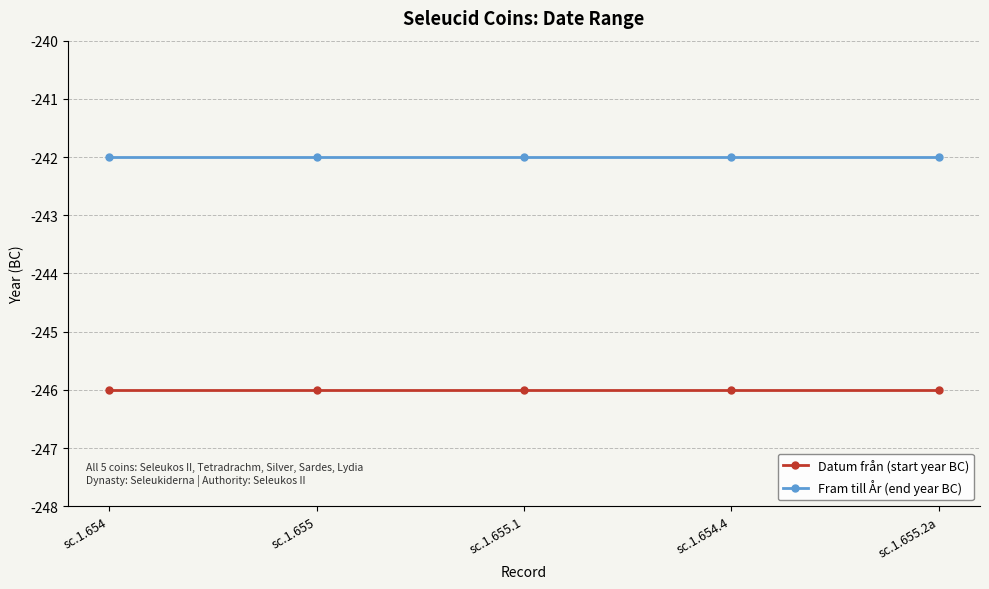

Reading left to right, transcribe all the data shown in this chart.

Datum från (start year BC): sc.1.654=-246	sc.1.655=-246	sc.1.655.1=-246	sc.1.654.4=-246	sc.1.655.2a=-246
Fram till År (end year BC): sc.1.654=-242	sc.1.655=-242	sc.1.655.1=-242	sc.1.654.4=-242	sc.1.655.2a=-242